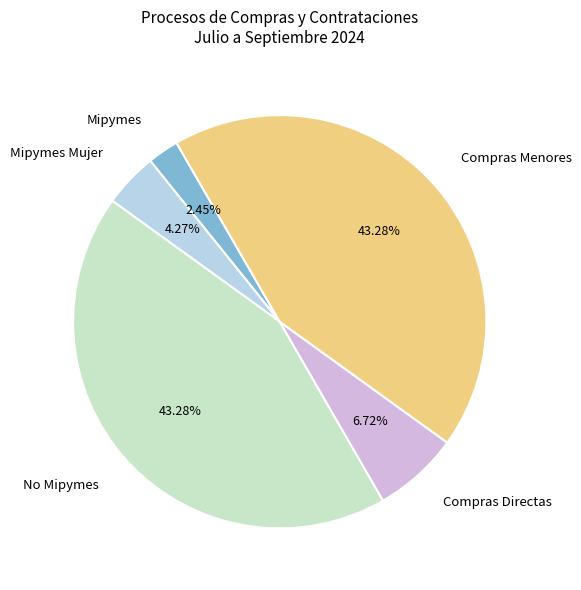

The Mipymes Mujer slice represents 4% of the pie. True or false?

True